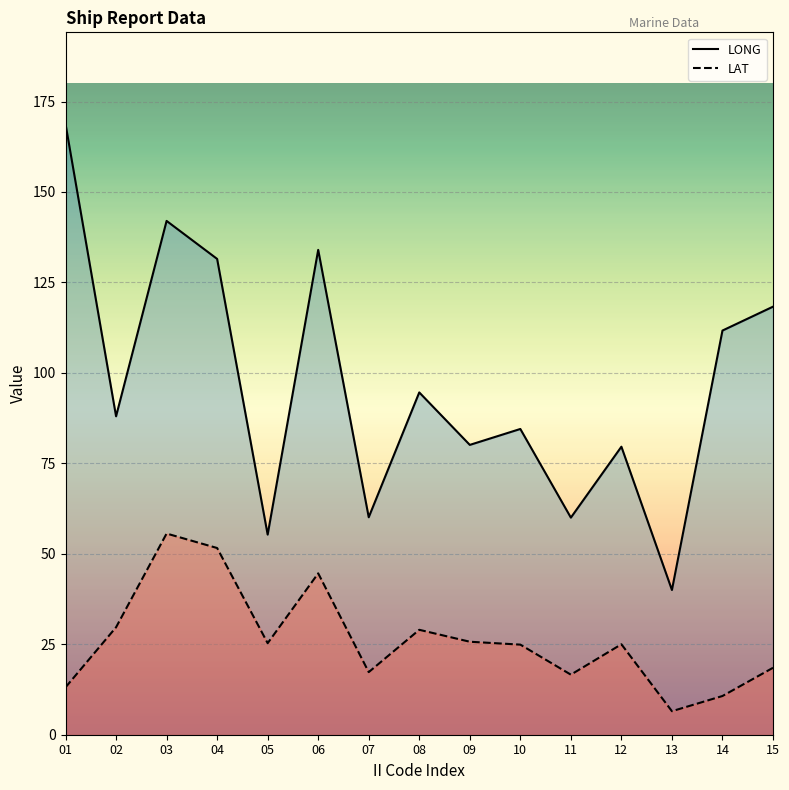

Which series has the largest range (max minus min)?

LONG